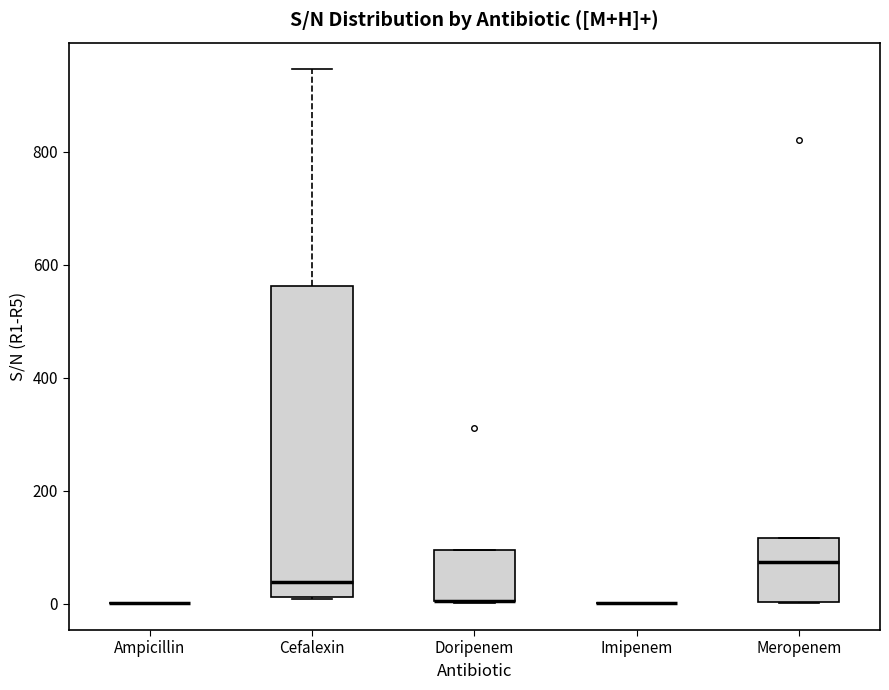

Reading left to right, transcribe this box plot: for each box, give where its median line is, the range the box spans, and where its two whiskers end, as read against the y-axis. The values are not printed on the chart, so give them approximately, as read against the axis.

Ampicillin: box collapsed to a line at 0, whiskers 0 to 0
Cefalexin: median 40, box 20 to 560, whiskers 0 to 940
Doripenem: median 0 (drawn on the box's lower edge), box 0 to 100, whiskers 0 to 100
Imipenem: box collapsed to a line at 0, whiskers 0 to 0
Meropenem: median 80, box 0 to 120, whiskers 0 to 120